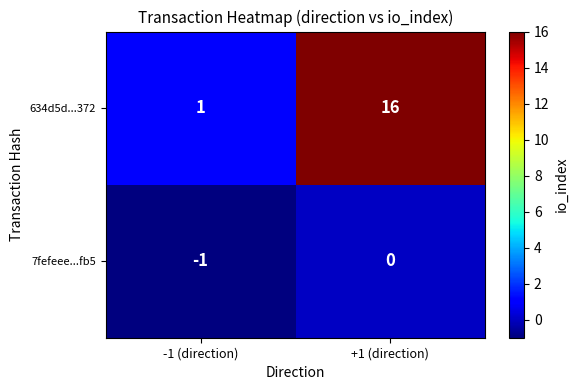

True or false: 7fefeee...fb5 has a value of 0 at +1 (direction).

True